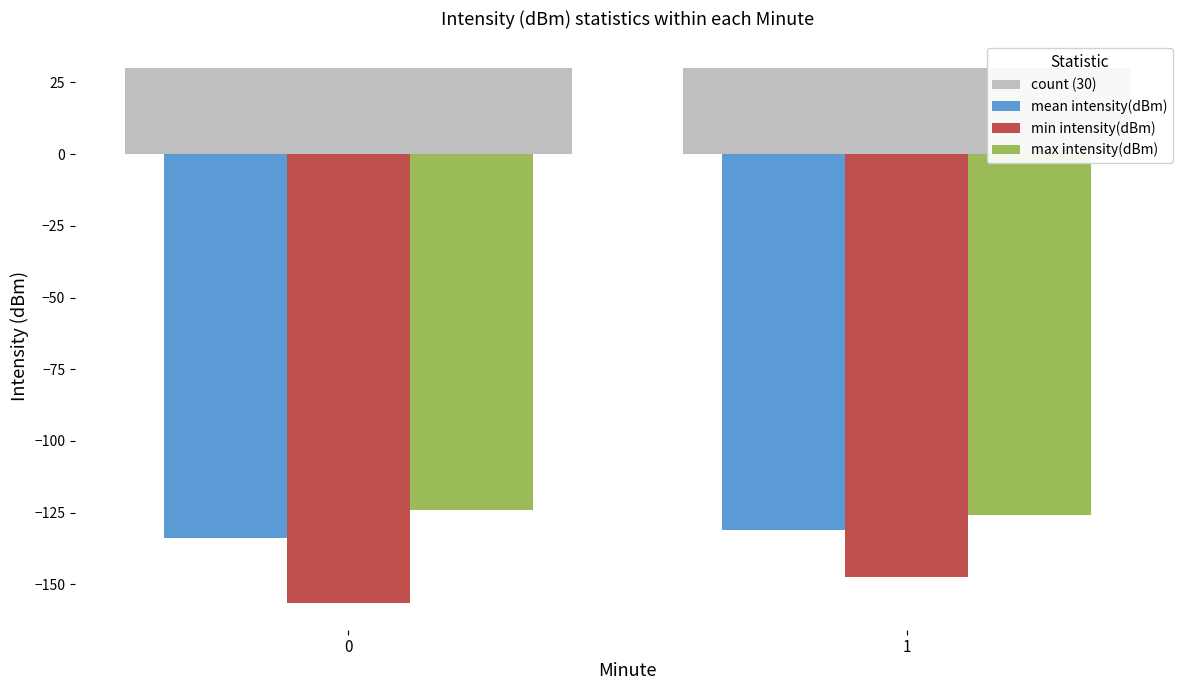

List the series in order of their peak value, lowest first.

min intensity(dBm), mean intensity(dBm), max intensity(dBm), count (30)